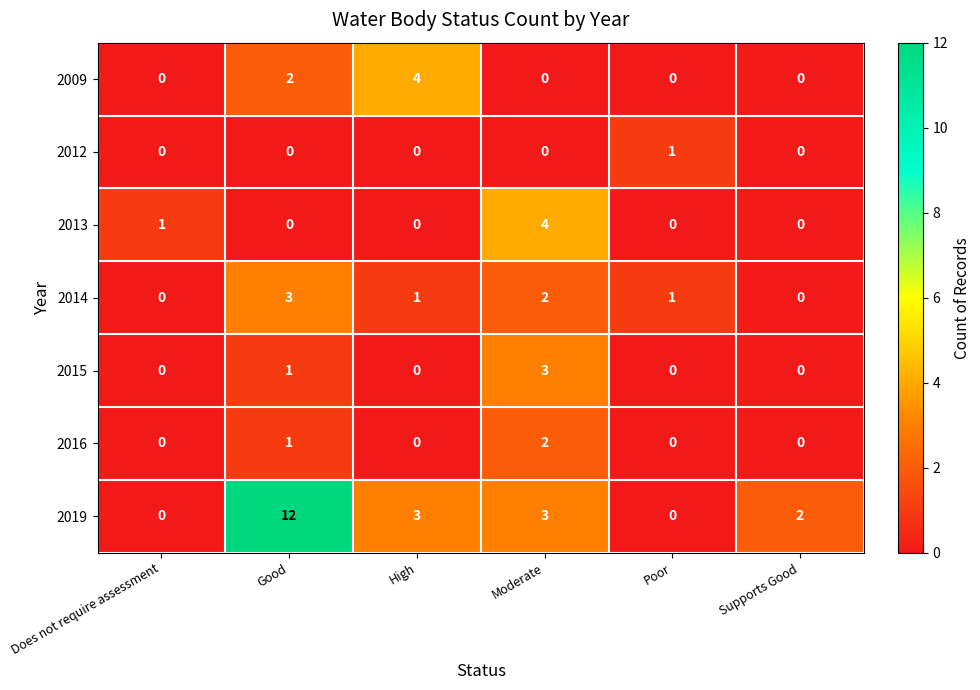

What is the difference between the maximum and second lowest values in the 2013 series?

4